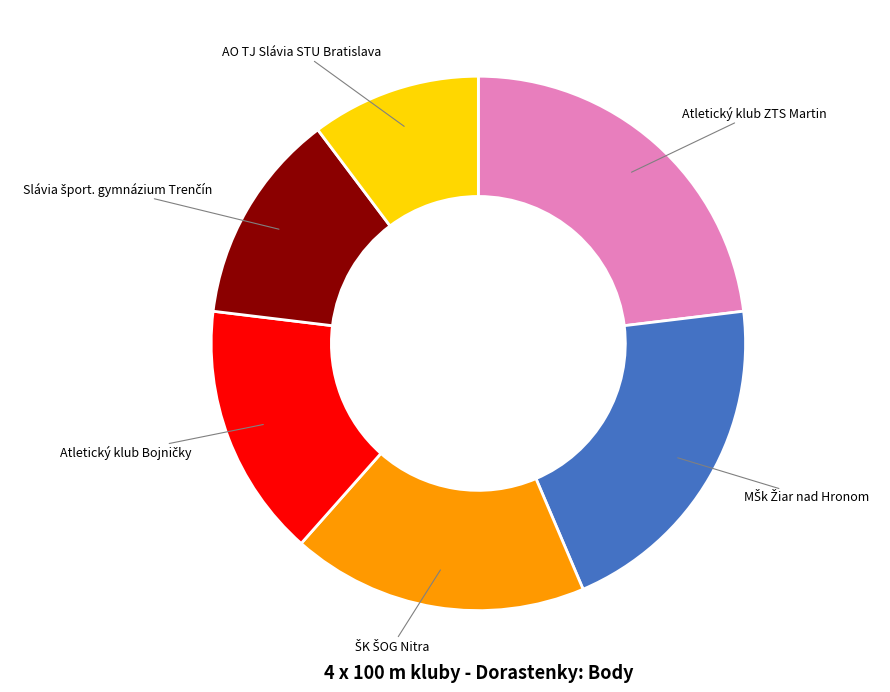

Does any single category account for the majority?

No